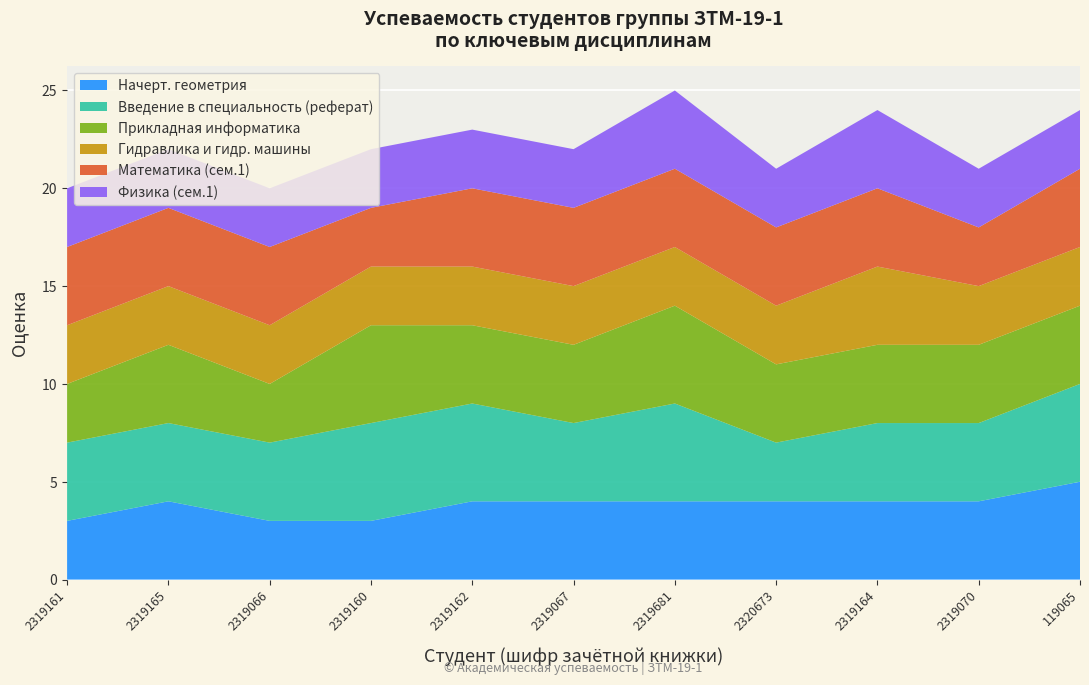

Reading left to right, extract all data points from this chart.

Начерт. геометрия: 3	4	3	3	4	4	4	4	4	4	5
Введение в специальность (реферат): 4	4	4	5	5	4	5	3	4	4	5
Прикладная информатика: 3	4	3	5	4	4	5	4	4	4	4
Гидравлика и гидр. машины: 3	3	3	3	3	3	3	3	4	3	3
Математика (сем.1): 4	4	4	3	4	4	4	4	4	3	4
Физика (сем.1): 3	3	3	3	3	3	4	3	4	3	3